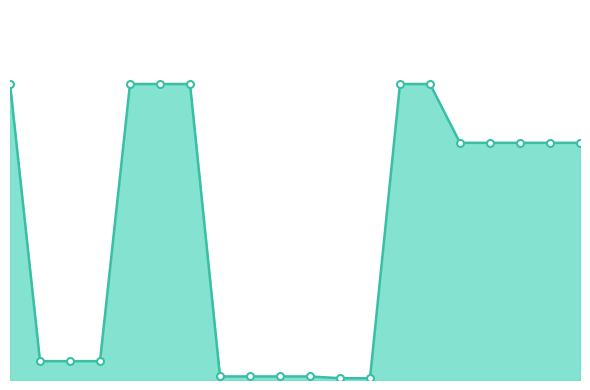

Does the chart have visible grid lines?

No